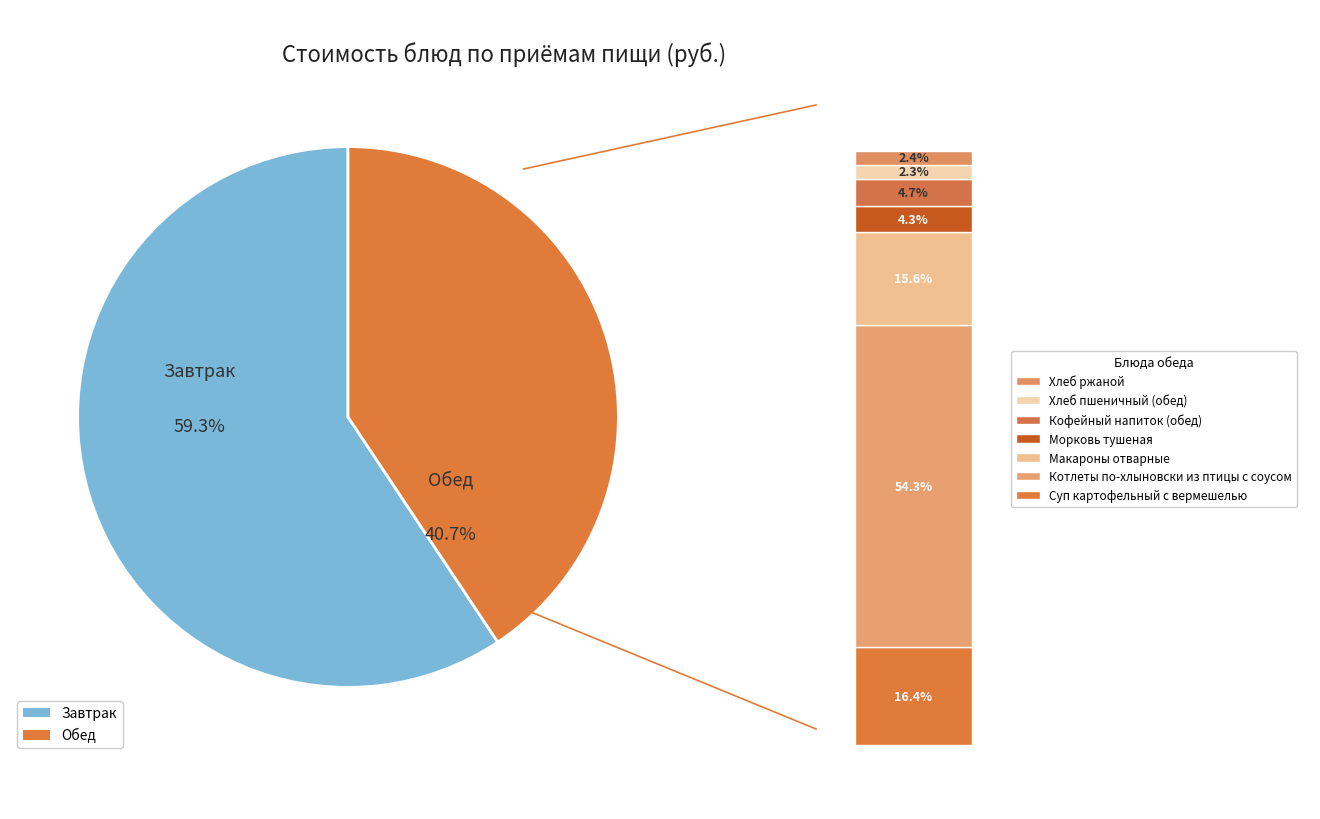

To the nearest percent, what portion does Макароны отварные represent?

6%